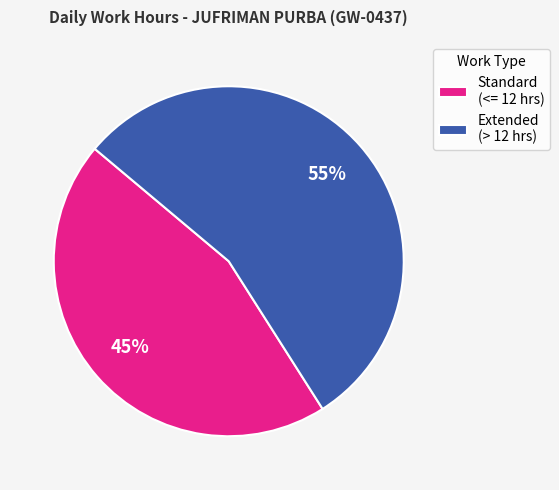

Is it true that Standard (<= 12 hrs) is 39% of the pie?

False